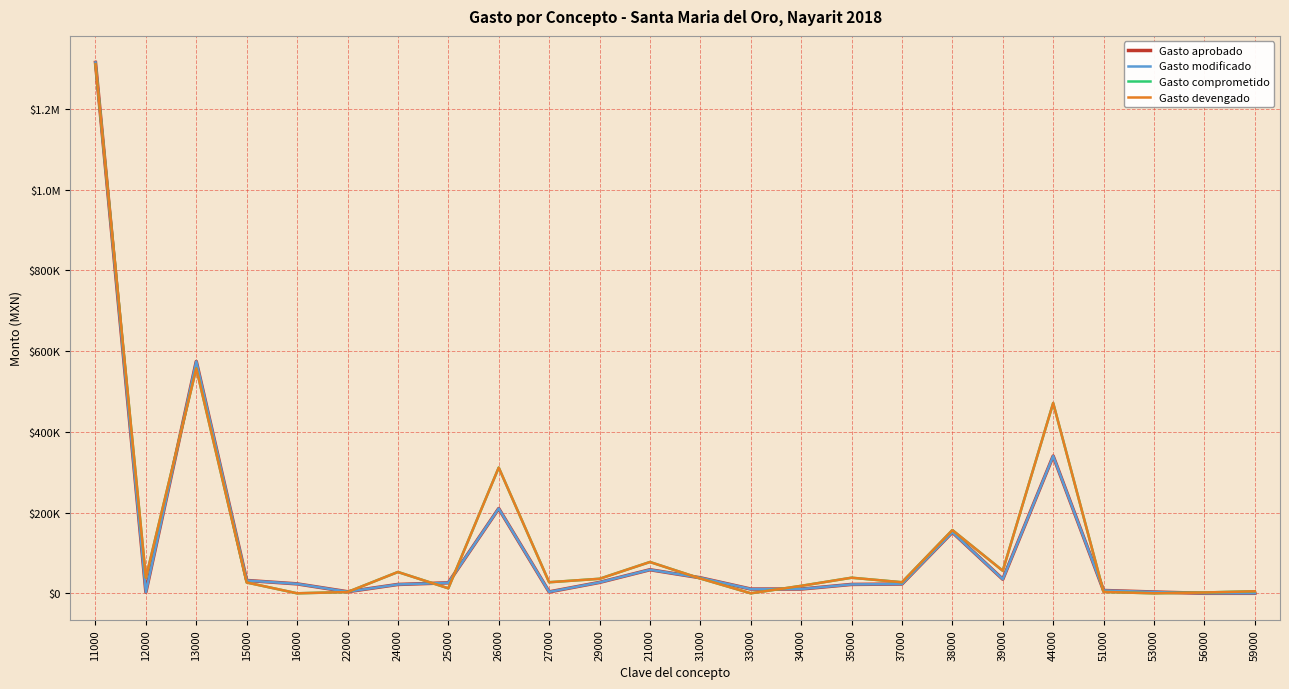

Reading left to right, list all the values displayed in this chart.

Gasto aprobado: 11000=1315188.0	12000=3000.0	13000=574413.8	15000=31818.2	16000=23400.0	22000=3890.0	24000=21920.0	25000=26000.0	26000=210000.0	27000=3520.0	29000=27000.0	21000=58403.3	31000=38470.1	33000=10540.1	34000=10546.2	35000=22000.0	37000=23000.0	38000=151240.0	39000=34880.0	44000=339999.6	51000=7000.1	53000=3260.0	56000=0.0	59000=0.0
Gasto modificado: 11000=1315188.0	12000=3000.0	13000=574413.8	15000=31818.2	16000=23400.0	22000=3890.0	24000=21920.0	25000=26000.0	26000=210000.0	27000=3520.0	29000=27000.0	21000=58403.3	31000=38470.1	33000=10540.1	34000=10546.2	35000=22000.0	37000=23000.0	38000=151240.0	39000=34880.0	44000=339999.6	51000=7000.1	53000=3260.0	56000=0.0	59000=0.0
Gasto comprometido: 11000=1310574.0	12000=38600.0	13000=557177.8	15000=26736.9	16000=0.0	22000=3124.5	24000=52760.8	25000=12360.3	26000=311463.4	27000=27405.4	29000=35965.7	21000=77522.2	31000=36686.8	33000=0.0	34000=18464.5	35000=38602.2	37000=27403.0	38000=156652.2	39000=55854.8	44000=471392.2	51000=3352.4	53000=0.0	56000=2000.0	59000=5063.4
Gasto devengado: 11000=1310574.0	12000=38600.0	13000=557177.8	15000=26736.9	16000=0.0	22000=3124.5	24000=52760.8	25000=12360.3	26000=311463.4	27000=27405.4	29000=35965.7	21000=77522.2	31000=36686.8	33000=0.0	34000=18464.5	35000=38602.2	37000=27403.0	38000=156652.2	39000=55854.8	44000=471392.2	51000=3352.4	53000=0.0	56000=2000.0	59000=5063.4